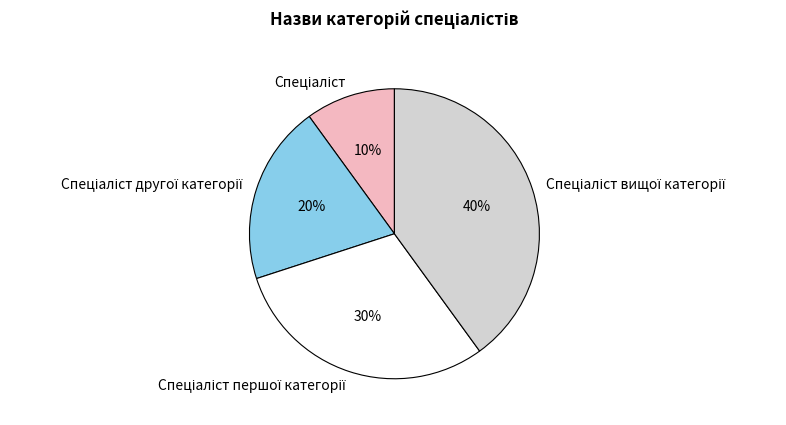

To the nearest percent, what is the average slice percentage?

25%